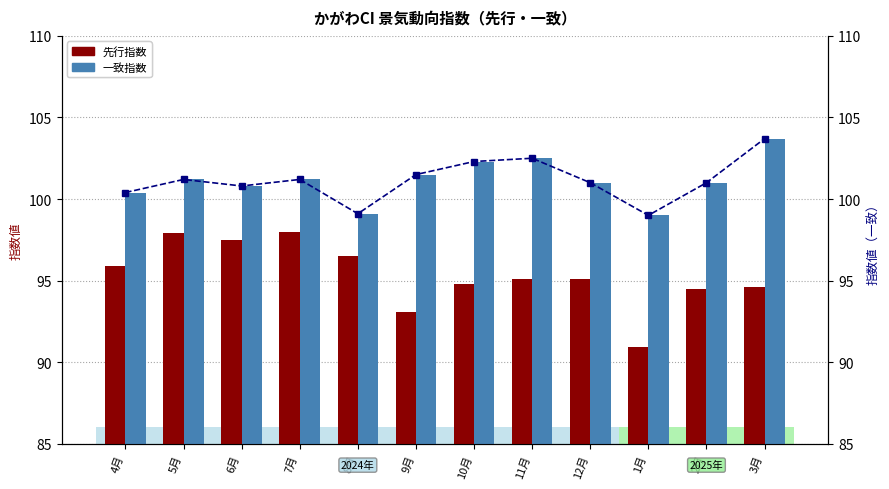

Which series has the largest range (max minus min)?

先行指数